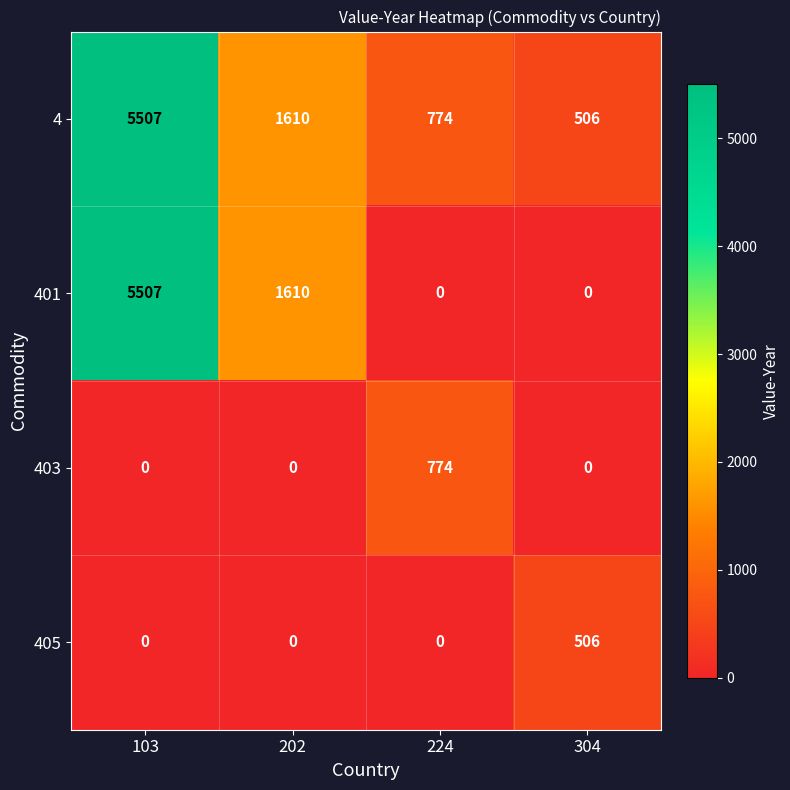

Is the value of 403 at 202 greater than the value of 4 at 224?

No